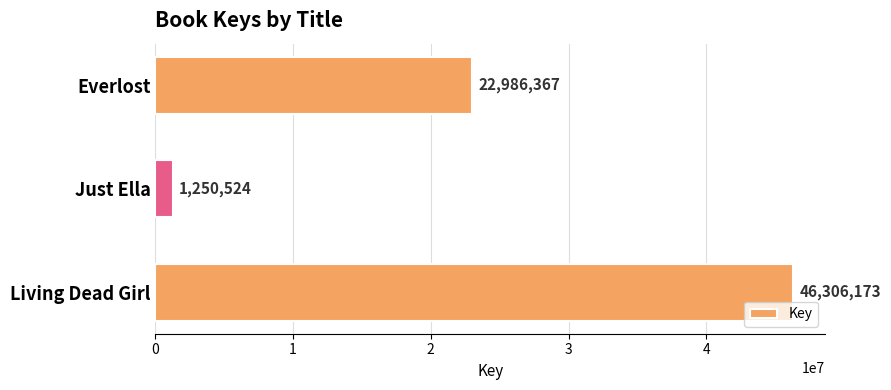

What is the difference between the values at Living Dead Girl and Just Ella?

45055649